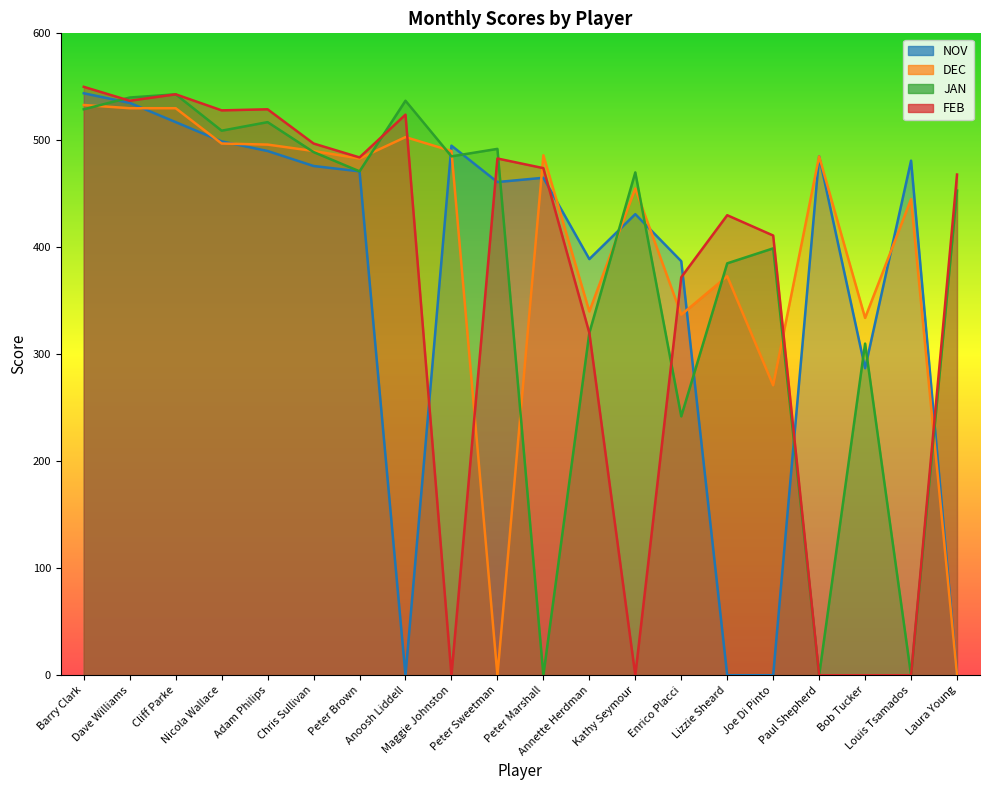

Reading right to left, list all the values displayed in this chart.

NOV: Laura Young=0	Louis Tsamados=481	Bob Tucker=287	Paul Shepherd=485	Joe Di Pinto=0	Lizzie Sheard=0	Enrico Placci=387	Kathy Seymour=431	Annette Herdman=389	Peter Marshall=465	Peter Sweetman=461	Maggie Johnston=495	Anoosh Liddell=0	Peter Brown=471	Chris Sullivan=476	Adam Philips=490	Nicola Wallace=499	Cliff Parke=517	Dave Williams=535	Barry Clark=544
DEC: Laura Young=0	Louis Tsamados=445	Bob Tucker=334	Paul Shepherd=485	Joe Di Pinto=271	Lizzie Sheard=373	Enrico Placci=337	Kathy Seymour=455	Annette Herdman=340	Peter Marshall=486	Peter Sweetman=0	Maggie Johnston=490	Anoosh Liddell=503	Peter Brown=483	Chris Sullivan=490	Adam Philips=496	Nicola Wallace=497	Cliff Parke=530	Dave Williams=530	Barry Clark=533
JAN: Laura Young=453	Louis Tsamados=0	Bob Tucker=310	Paul Shepherd=0	Joe Di Pinto=399	Lizzie Sheard=385	Enrico Placci=242	Kathy Seymour=470	Annette Herdman=320	Peter Marshall=0	Peter Sweetman=492	Maggie Johnston=485	Anoosh Liddell=537	Peter Brown=471	Chris Sullivan=489	Adam Philips=517	Nicola Wallace=509	Cliff Parke=543	Dave Williams=540	Barry Clark=529
FEB: Laura Young=468	Louis Tsamados=0	Bob Tucker=0	Paul Shepherd=0	Joe Di Pinto=411	Lizzie Sheard=430	Enrico Placci=372	Kathy Seymour=0	Annette Herdman=320	Peter Marshall=474	Peter Sweetman=483	Maggie Johnston=0	Anoosh Liddell=524	Peter Brown=484	Chris Sullivan=497	Adam Philips=529	Nicola Wallace=528	Cliff Parke=543	Dave Williams=537	Barry Clark=550